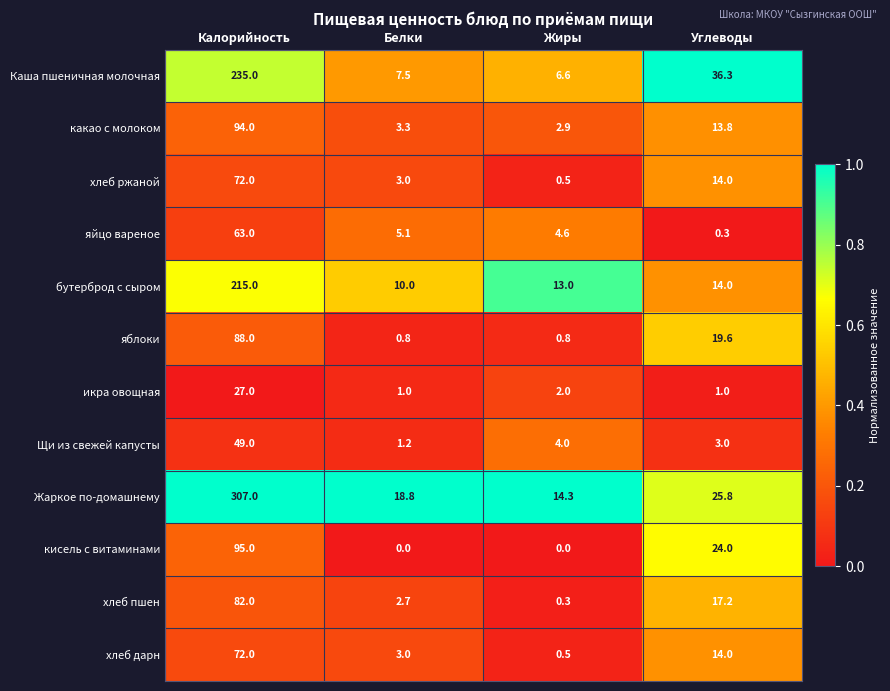

At which label does икра овощная first exceed 2?

Калорийность